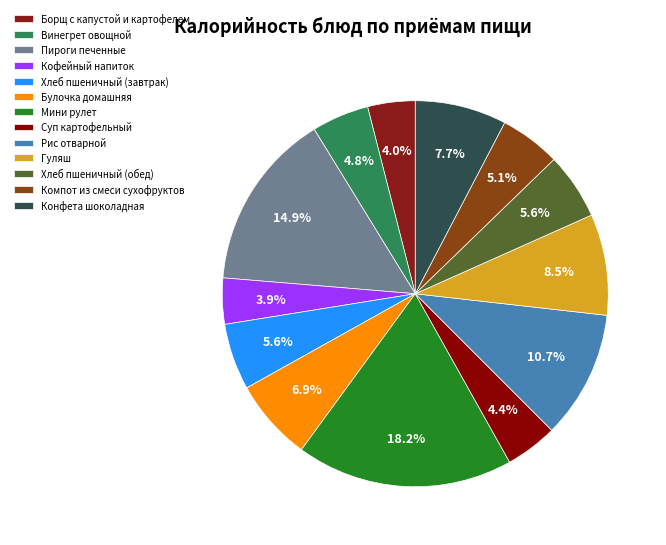

How many slices are in this pie chart?

13